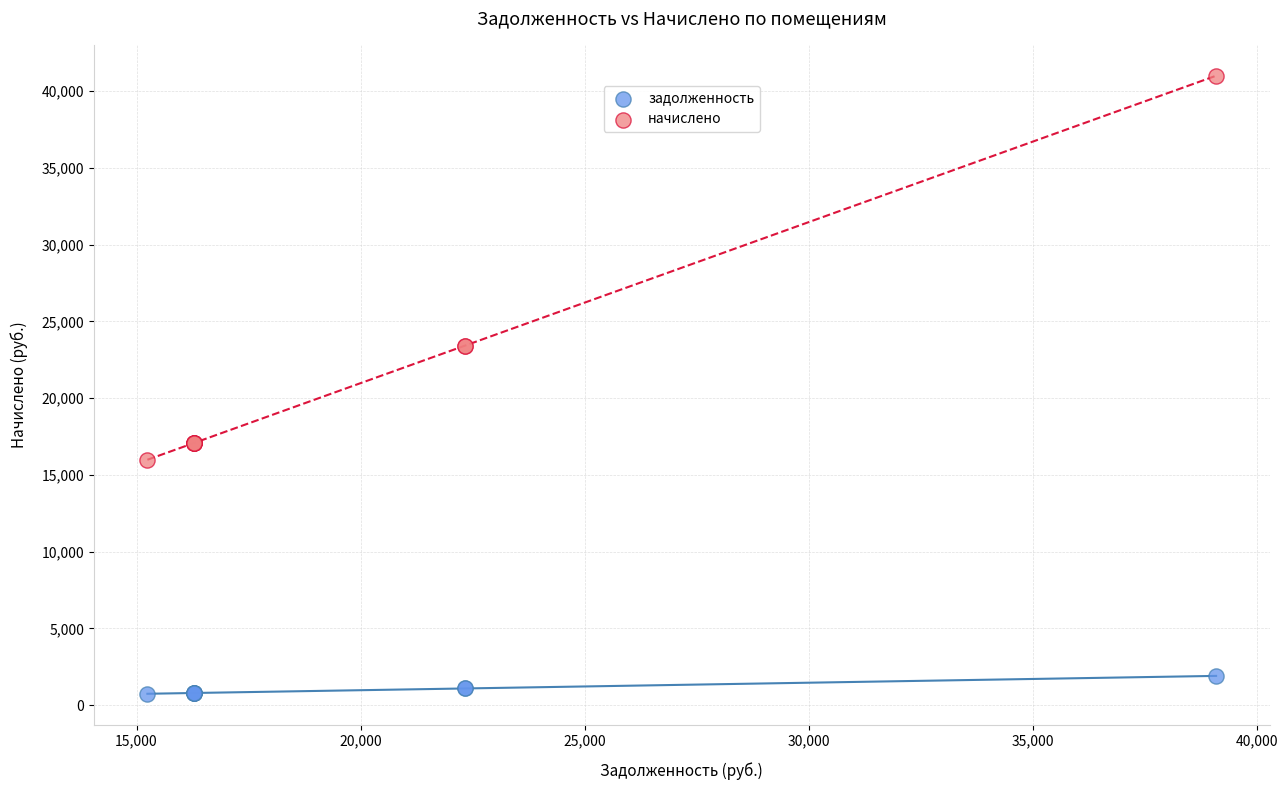

Which series reaches the minimum Y coordinate?

задолженность